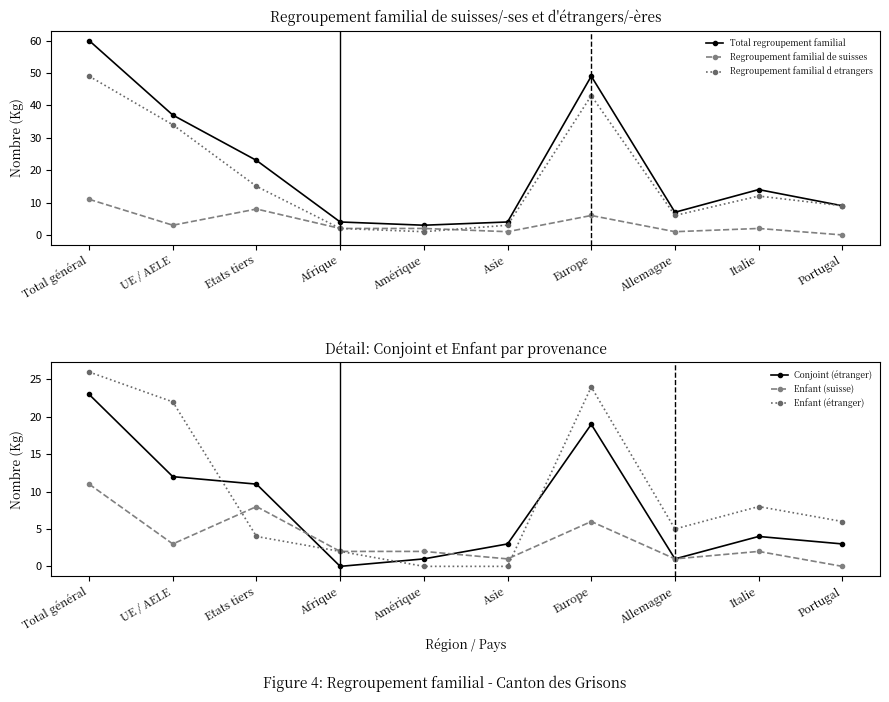

In Regroupement familial d etrangers, how many points are lower than both neighbors (excluding endpoints)?

2